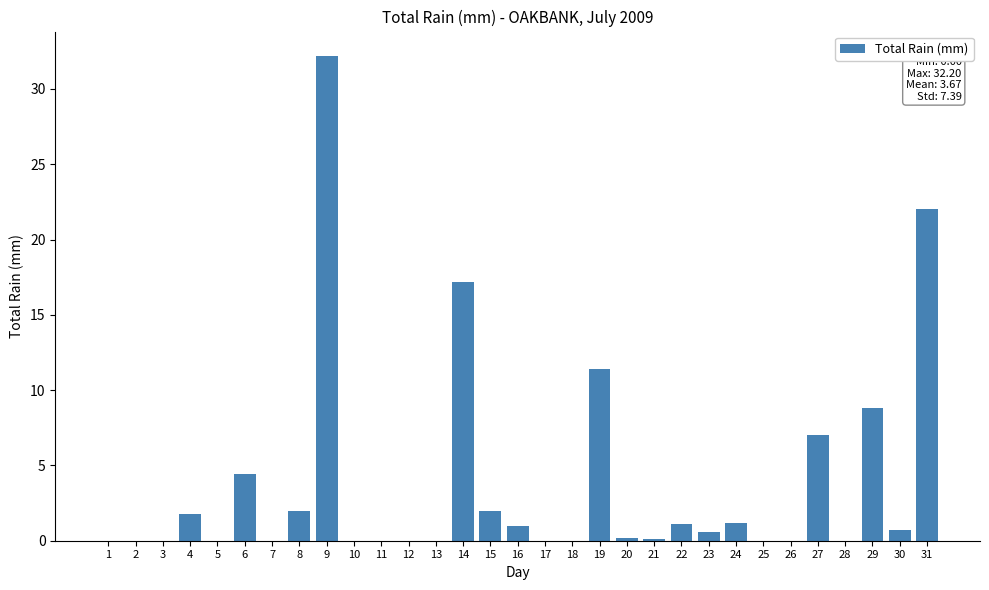

Where is the data nearest to the value 16?

14